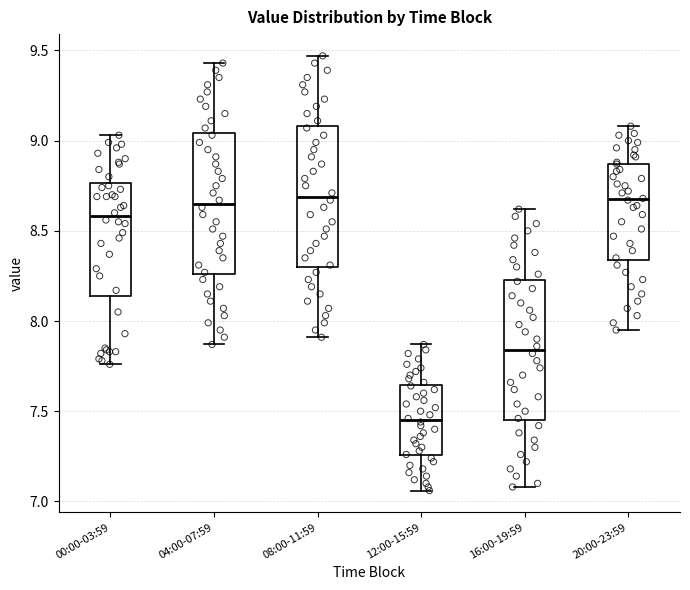

Where does the lower whisker of the box for 16:00-19:59 end on the y-axis? The values are not printed on the chart, so give them approximately, as read against the axis.

7.10